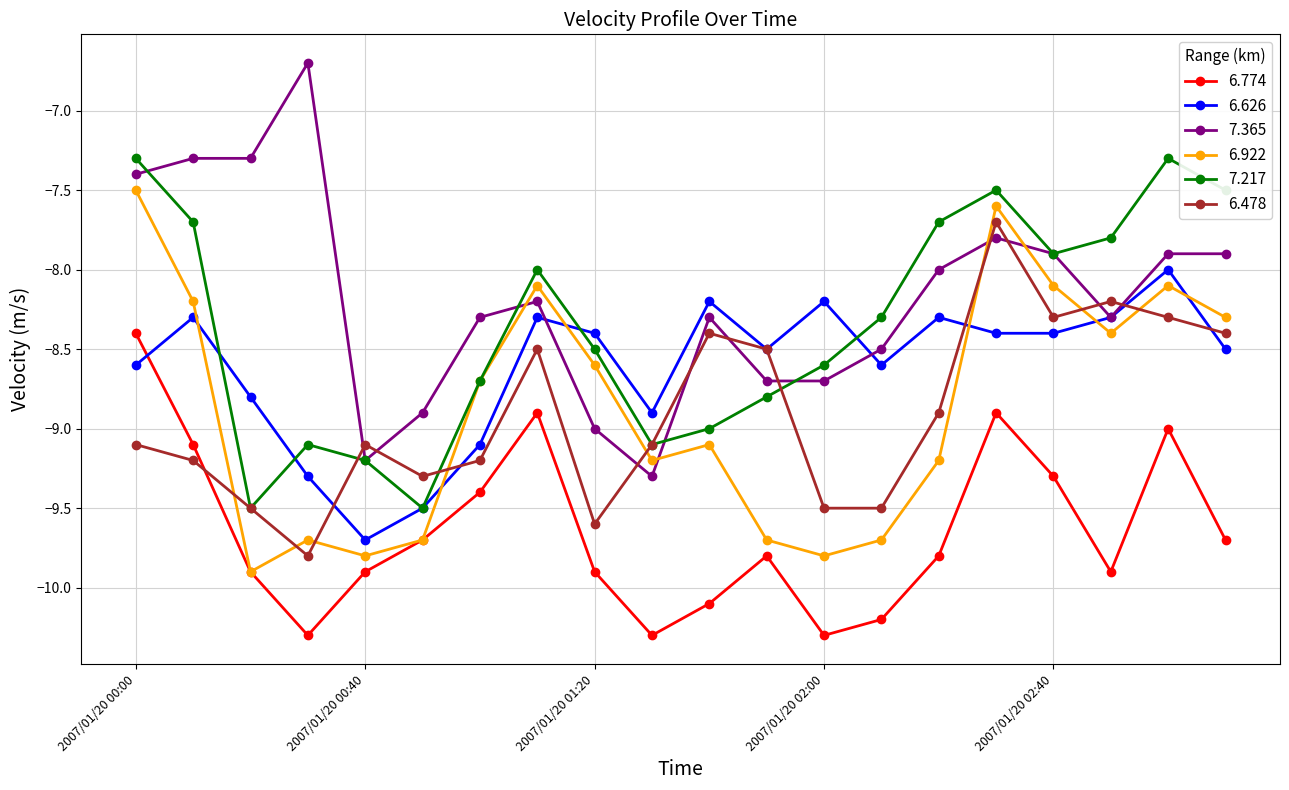

Which series has the largest total across all categories?

7.365